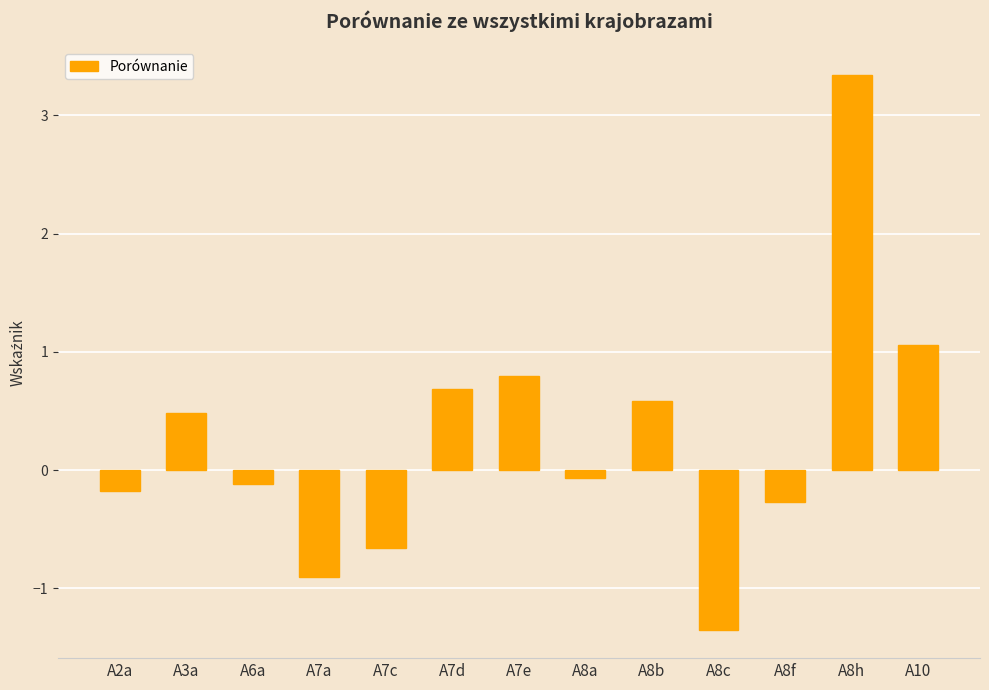

At which label does the data first exceed 0?

A3a